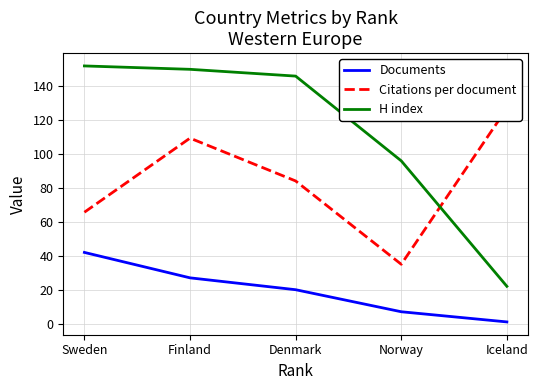

Where is Citations per document nearest to the value 81?

Denmark